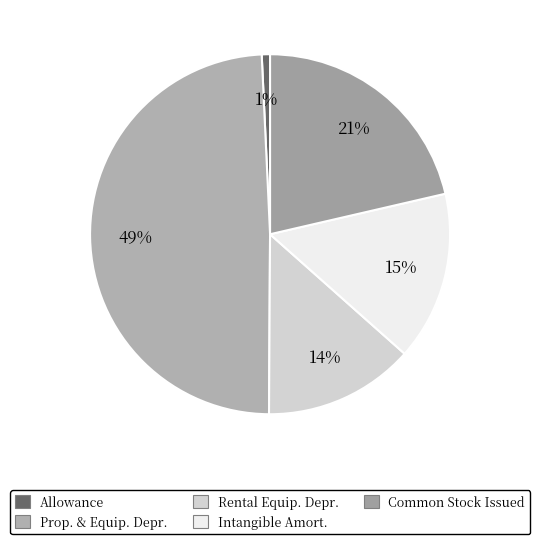

To the nearest percent, what is the difference between the largest and smallest slice percentages?

48%